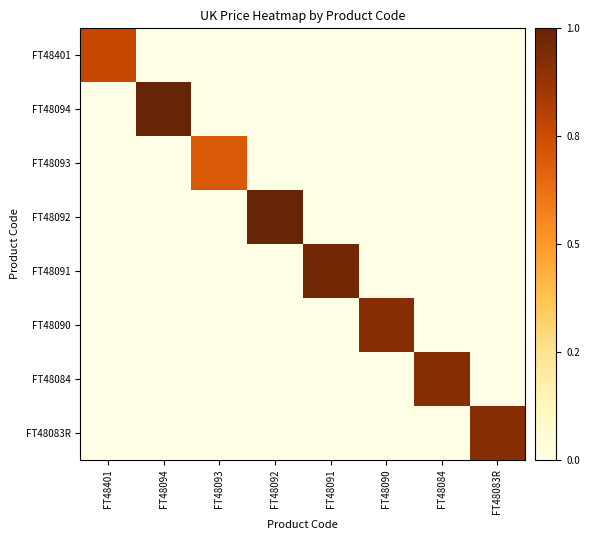

Reading left to right, list all the values displayed in this chart.

FT48401: FT48401=0.8	FT48094=0.0	FT48093=0.0	FT48092=0.0	FT48091=0.0	FT48090=0.0	FT48084=0.0	FT48083R=0.0
FT48094: FT48401=0.0	FT48094=1.0	FT48093=0.0	FT48092=0.0	FT48091=0.0	FT48090=0.0	FT48084=0.0	FT48083R=0.0
FT48093: FT48401=0.0	FT48094=0.0	FT48093=0.7	FT48092=0.0	FT48091=0.0	FT48090=0.0	FT48084=0.0	FT48083R=0.0
FT48092: FT48401=0.0	FT48094=0.0	FT48093=0.0	FT48092=1.0	FT48091=0.0	FT48090=0.0	FT48084=0.0	FT48083R=0.0
FT48091: FT48401=0.0	FT48094=0.0	FT48093=0.0	FT48092=0.0	FT48091=1.0	FT48090=0.0	FT48084=0.0	FT48083R=0.0
FT48090: FT48401=0.0	FT48094=0.0	FT48093=0.0	FT48092=0.0	FT48091=0.0	FT48090=0.9	FT48084=0.0	FT48083R=0.0
FT48084: FT48401=0.0	FT48094=0.0	FT48093=0.0	FT48092=0.0	FT48091=0.0	FT48090=0.0	FT48084=0.9	FT48083R=0.0
FT48083R: FT48401=0.0	FT48094=0.0	FT48093=0.0	FT48092=0.0	FT48091=0.0	FT48090=0.0	FT48084=0.0	FT48083R=0.9